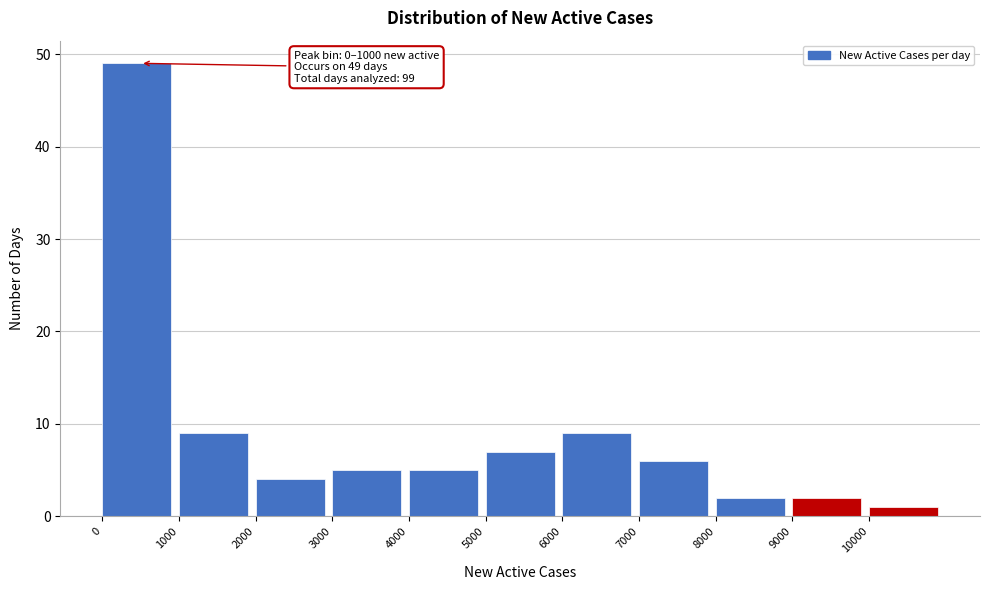

Which range on the x-axis has the tallest bar?

0 to 1000